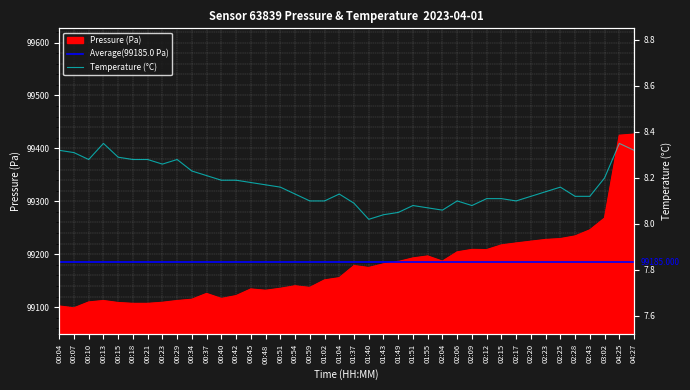

What is the sum of all temperature values?

326.9